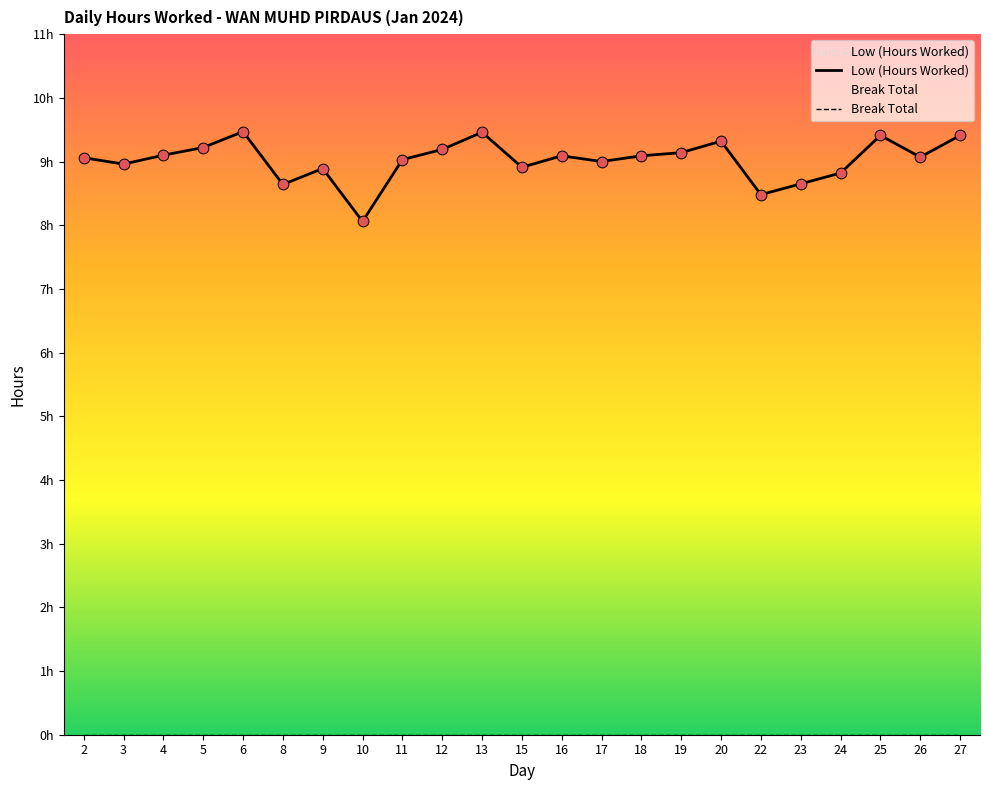

Between 2 and 12, which is larger?

12